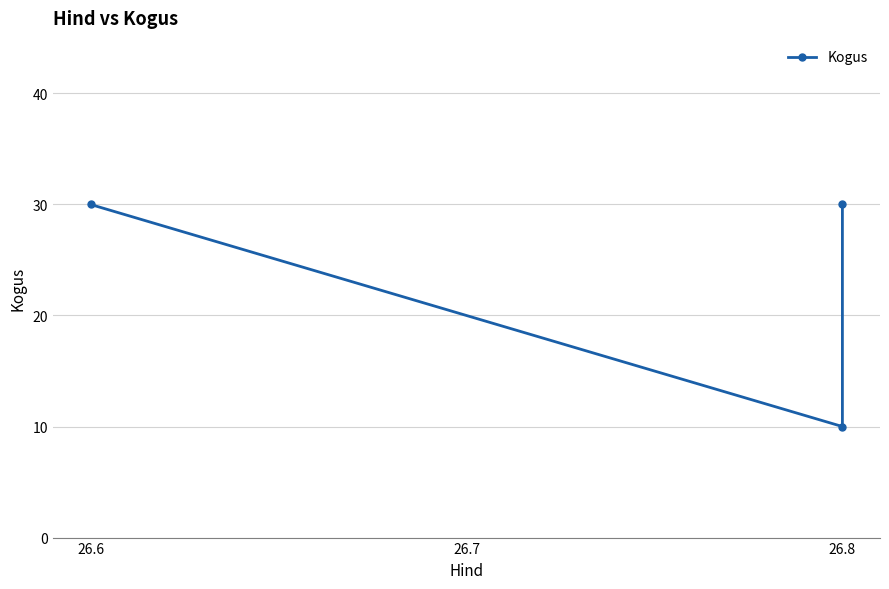

Which has a higher value, 26.8 or 26.6?

26.6